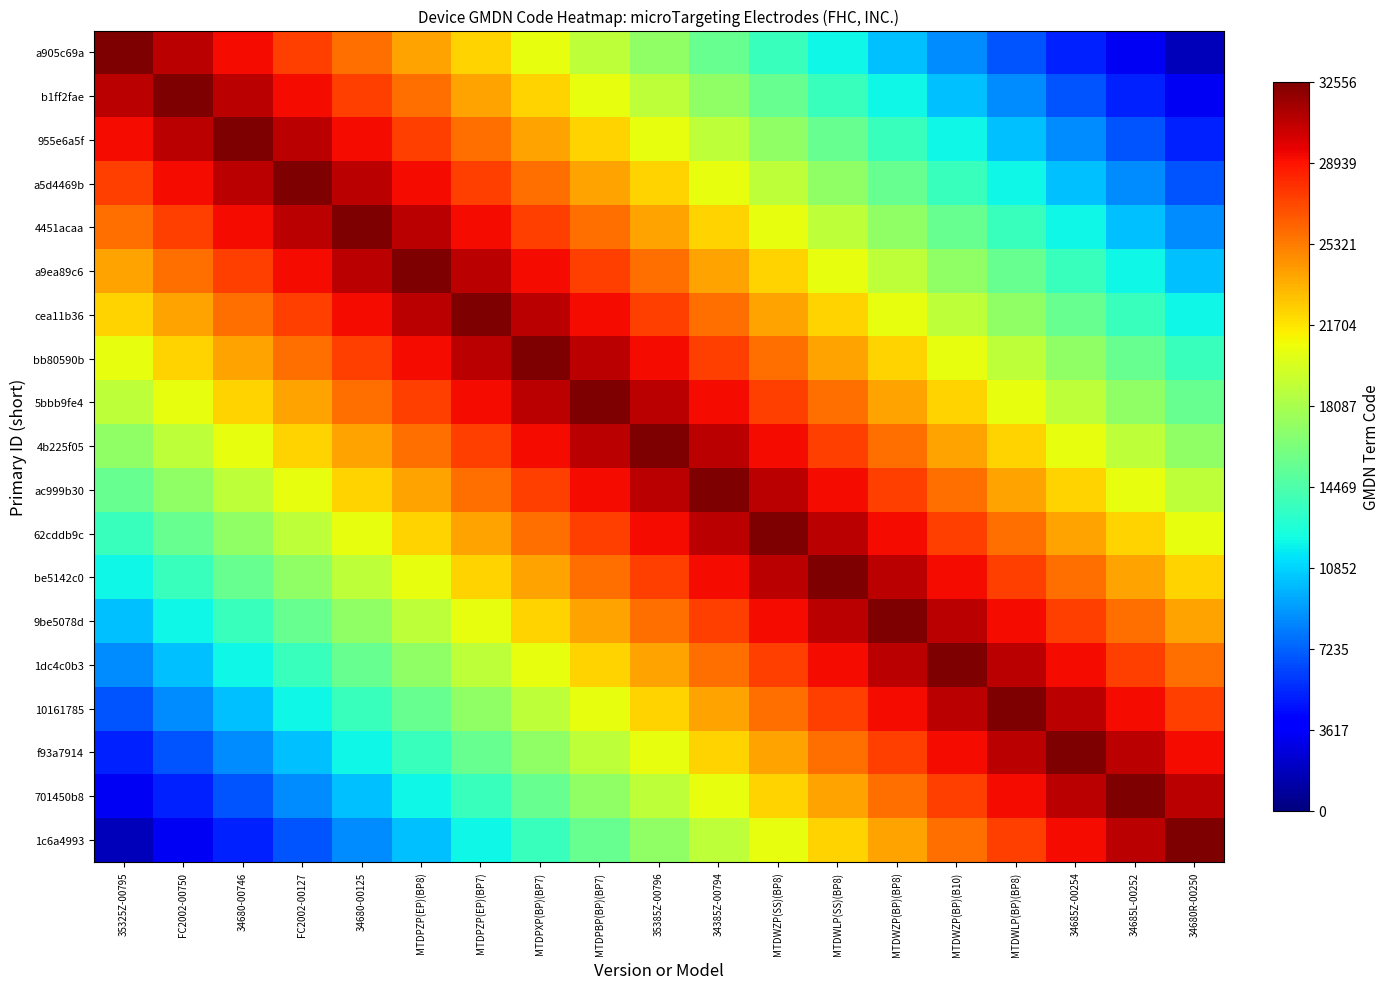

What is the spread (max minus min) of values at 35325Z-00795?

30842.5